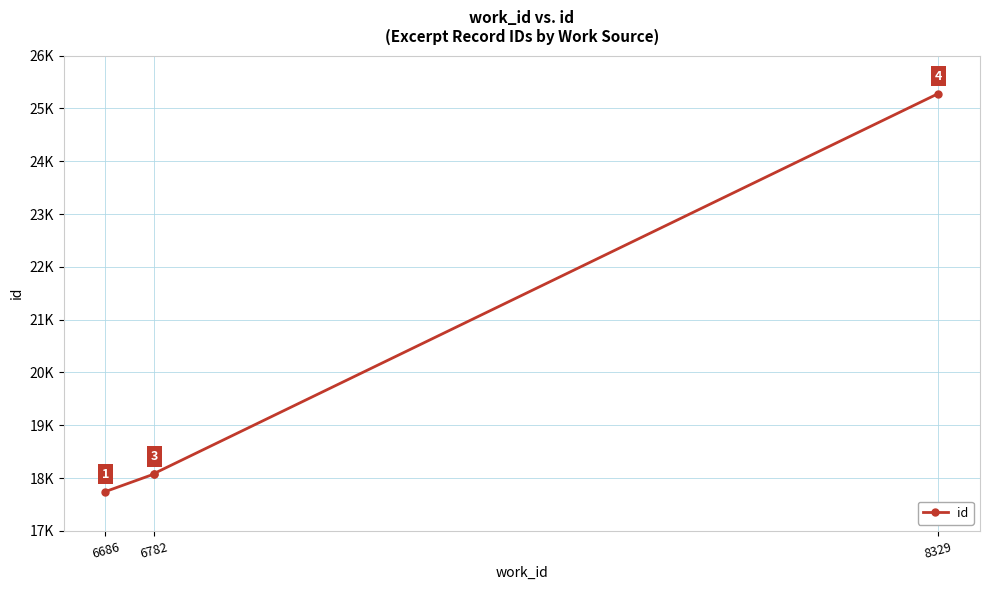

What is the value of the 4th point from the left?

25281